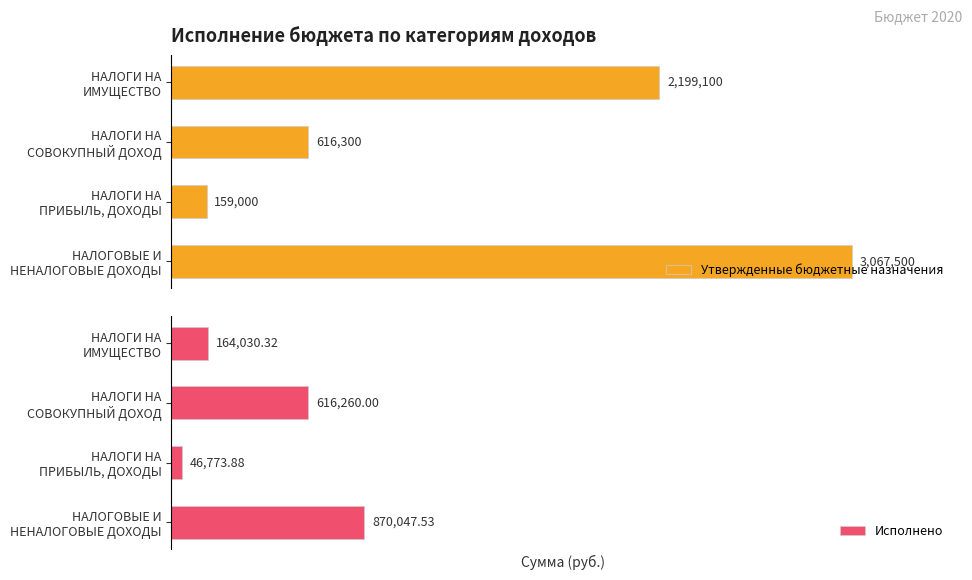

What is the difference between the highest and lowest values at НАЛОГИ НА ПРИБЫЛЬ, ДОХОДЫ?

112226.1